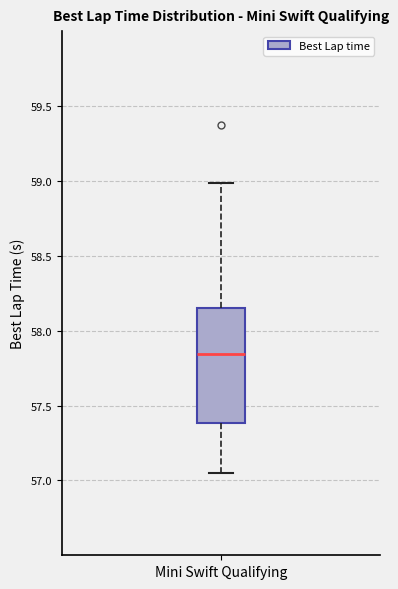

Where does the median line of the box for Mini Swift Qualifying sit on the y-axis? The values are not printed on the chart, so give them approximately, as read against the axis.

57.85